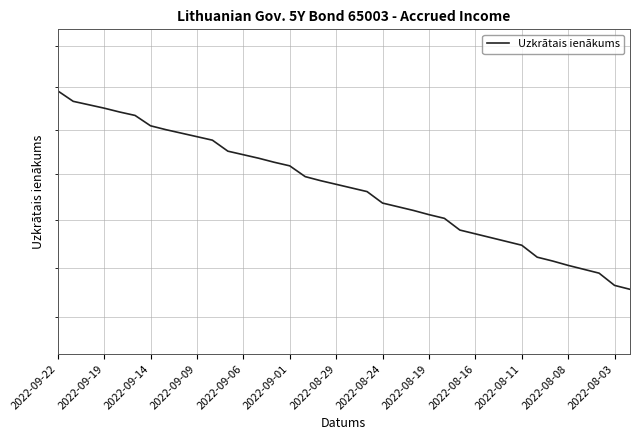

Is it true that the value at 20 is 0.4?

False